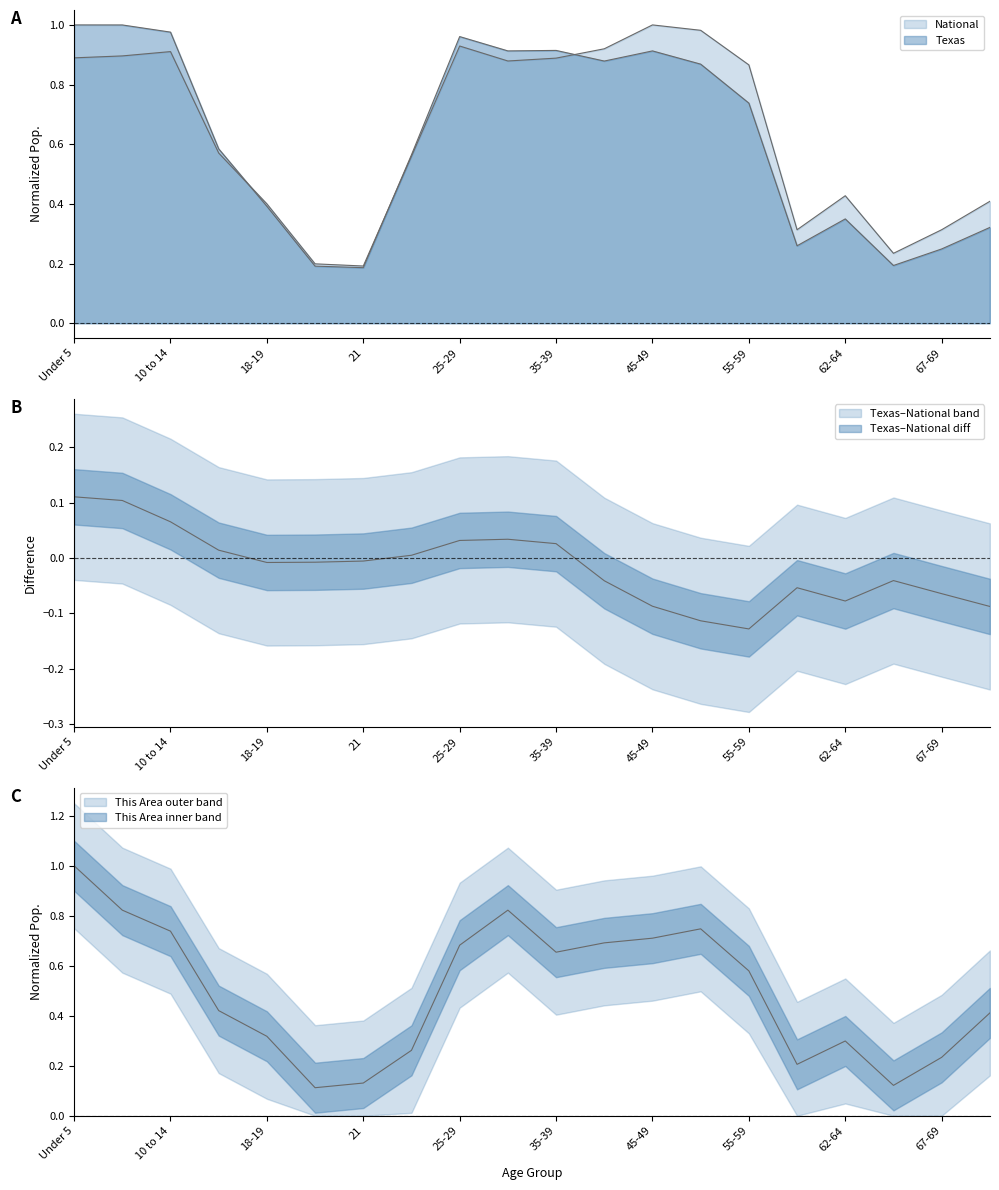

At which category does National reach its first local valley?

21